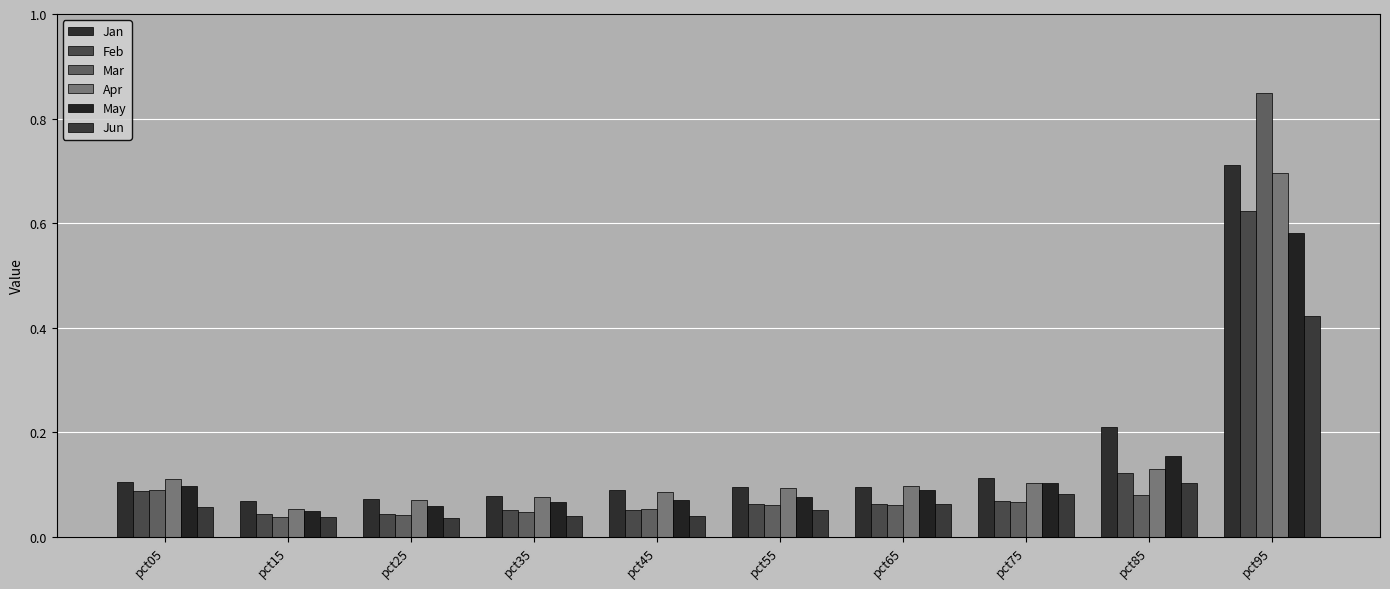

At which label does Feb reach its peak?

pct95